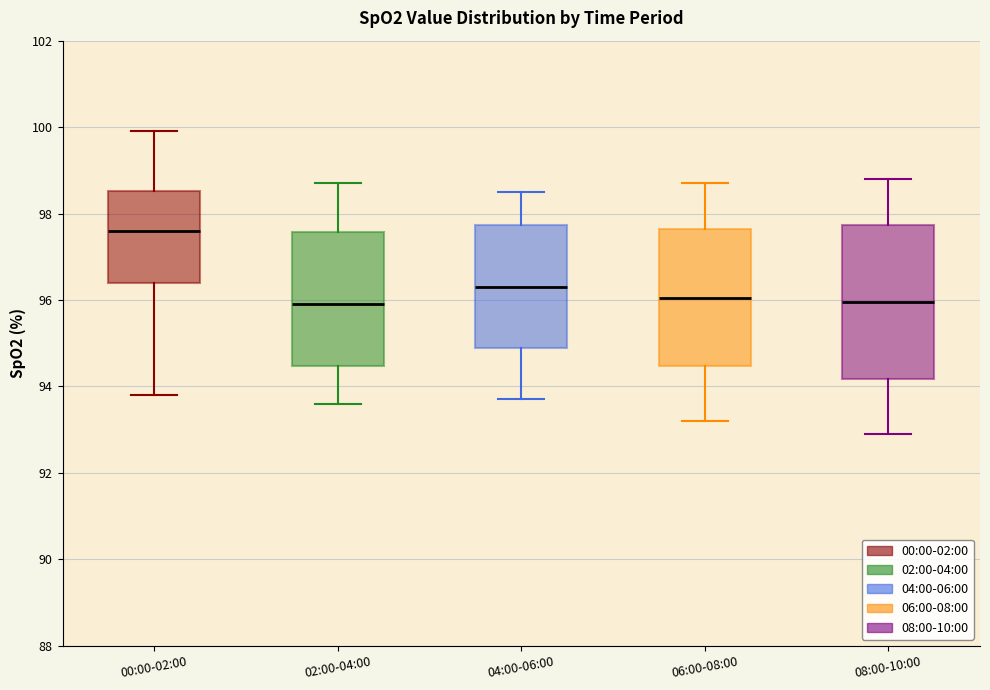

Where is the upper edge of the box for 04:00-06:00 on the y-axis? The values are not printed on the chart, so give them approximately, as read against the axis.

97.8